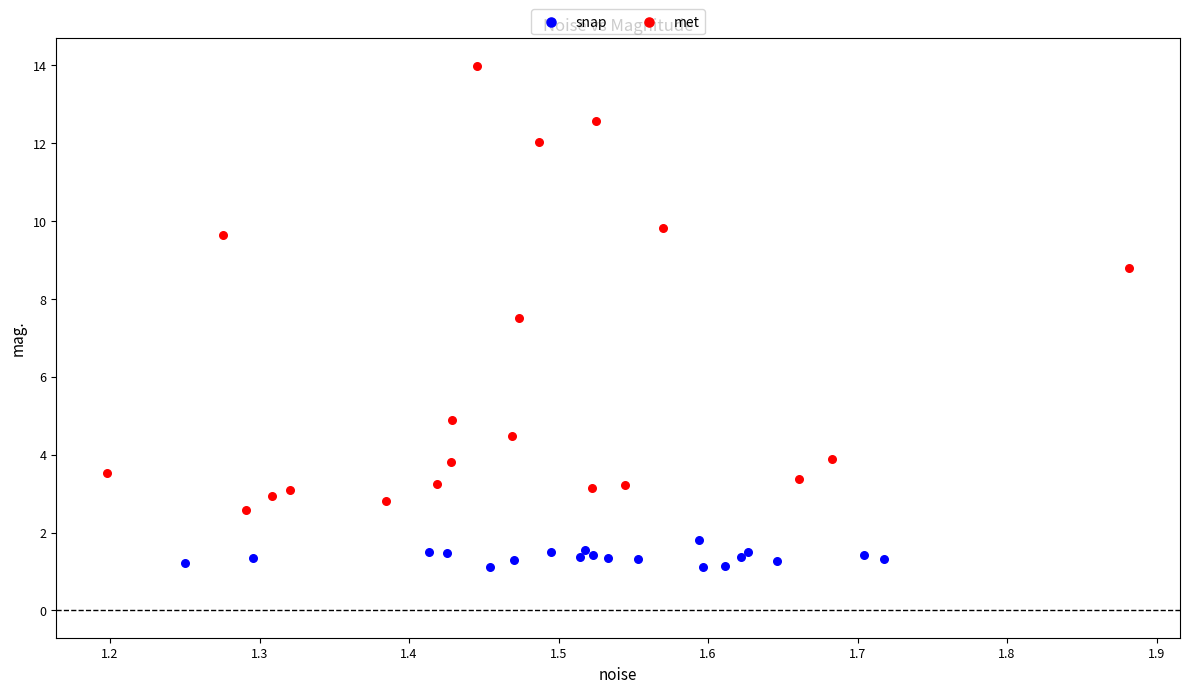

Which series reaches the minimum Y coordinate?

snap